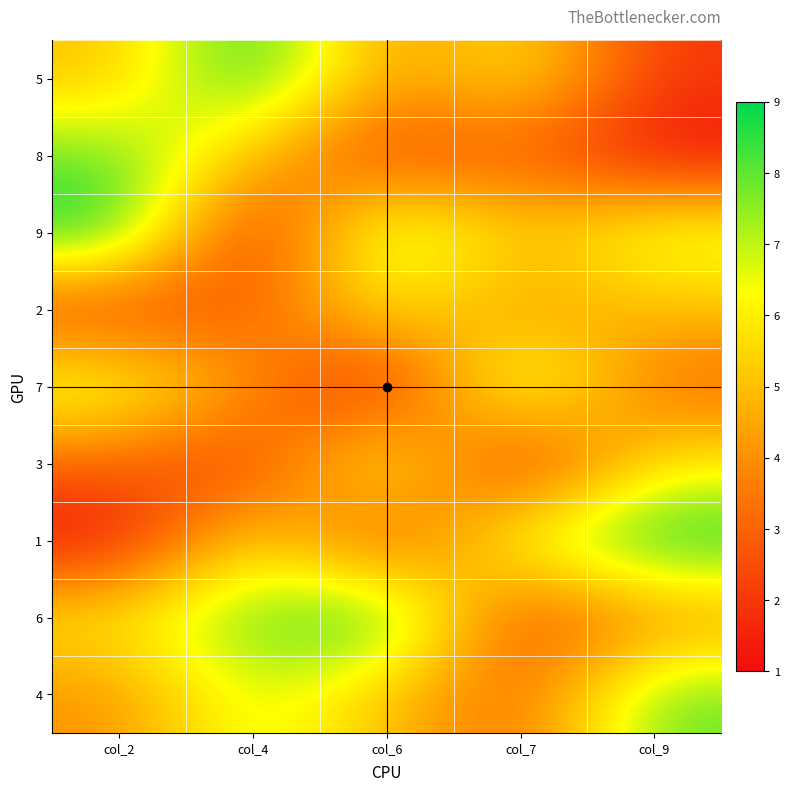

Which label corresponds to the smallest value in the chart?

col_9